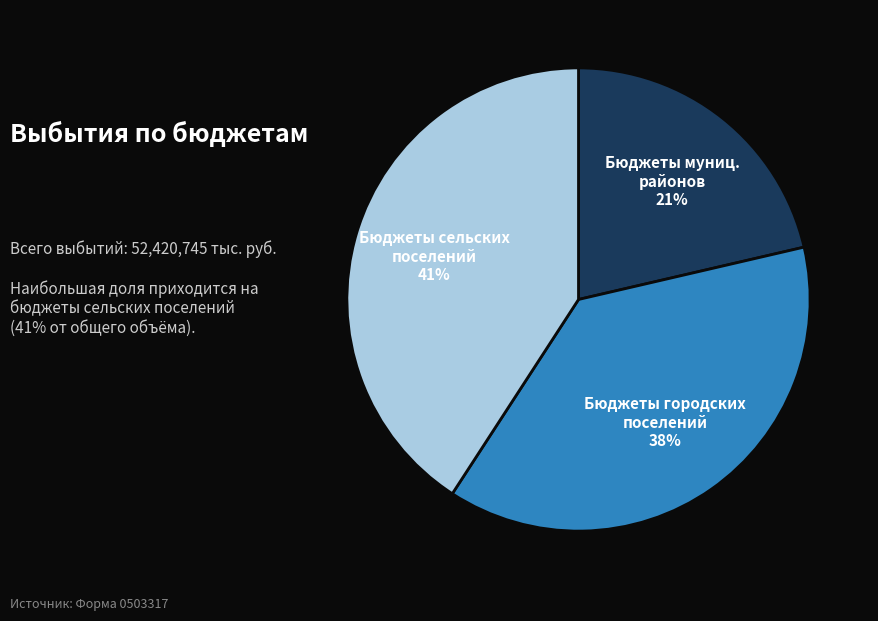

Does any single category account for the majority?

No